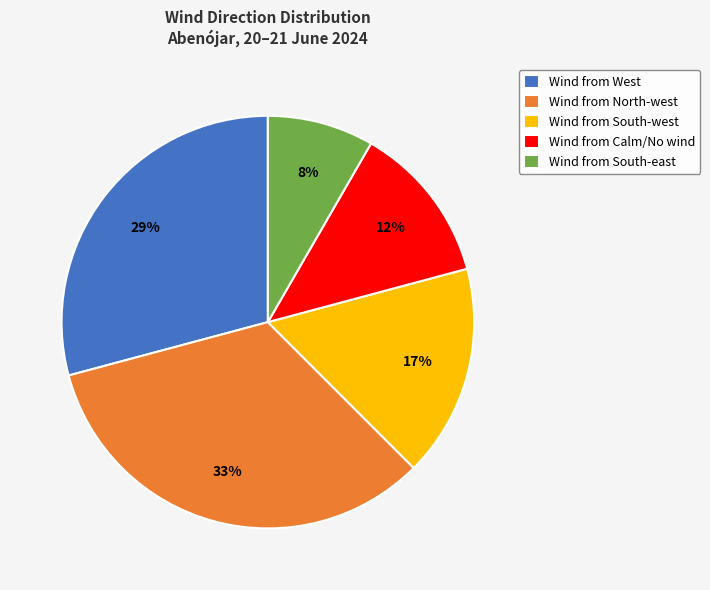

Which category has the smallest portion of the pie?

Wind from South-east